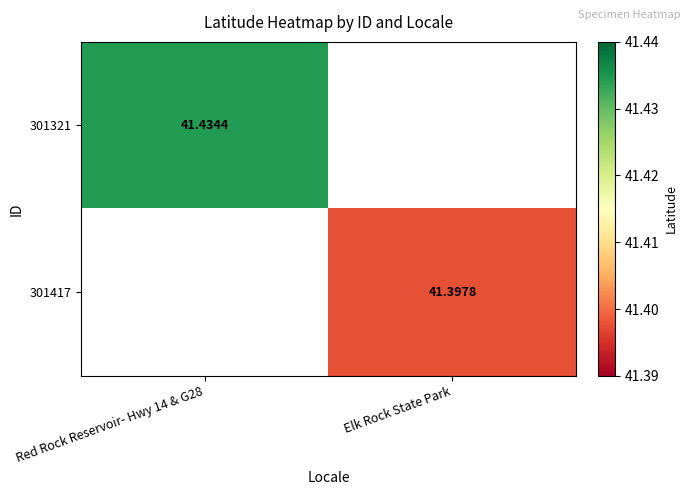

Where does the 301417 series first go above 41?

Elk Rock State Park